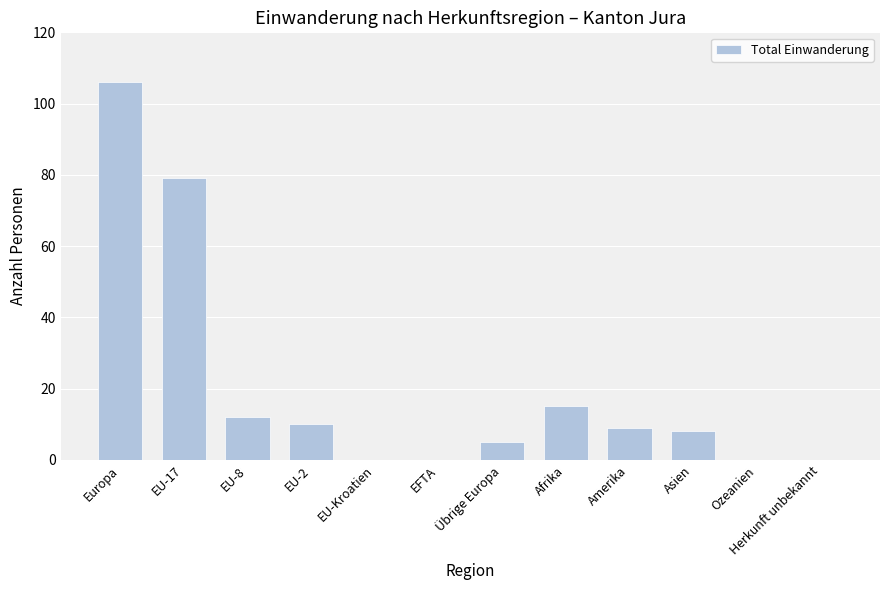

Is it true that the value at EU-Kroatien is 0?

True